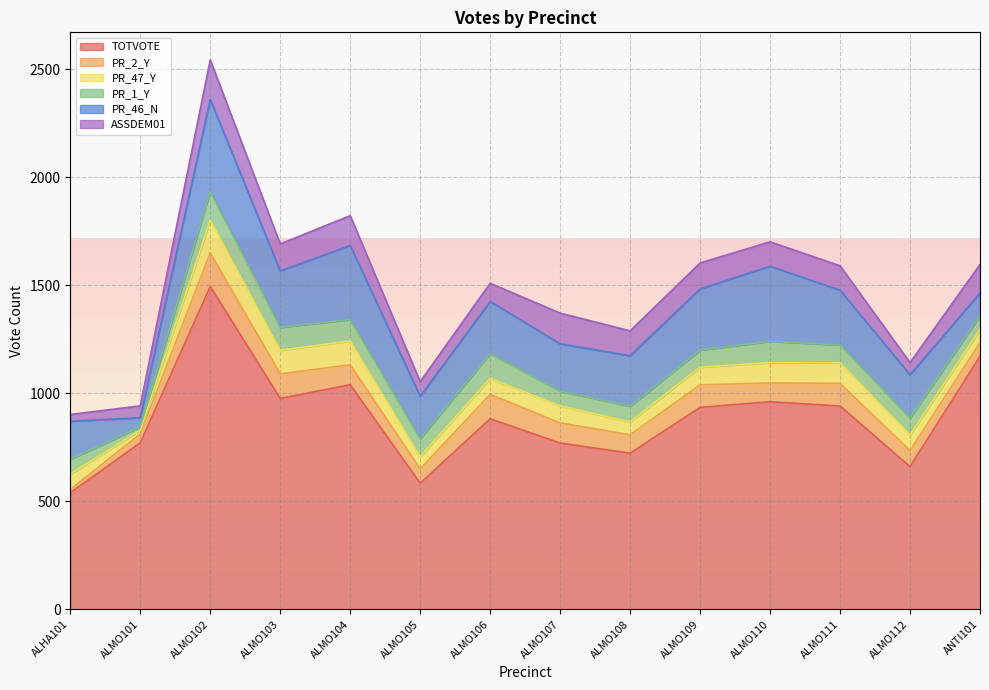

What are all the series names shown in the legend?

TOTVOTE, PR_2_Y, PR_47_Y, PR_1_Y, PR_46_N, ASSDEM01